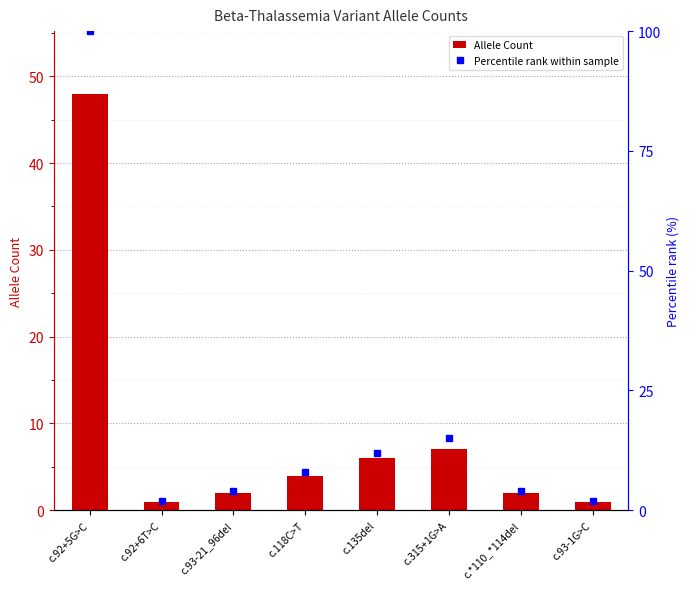

What is the difference between the maximum and minimum values in the Allele Count series?

47